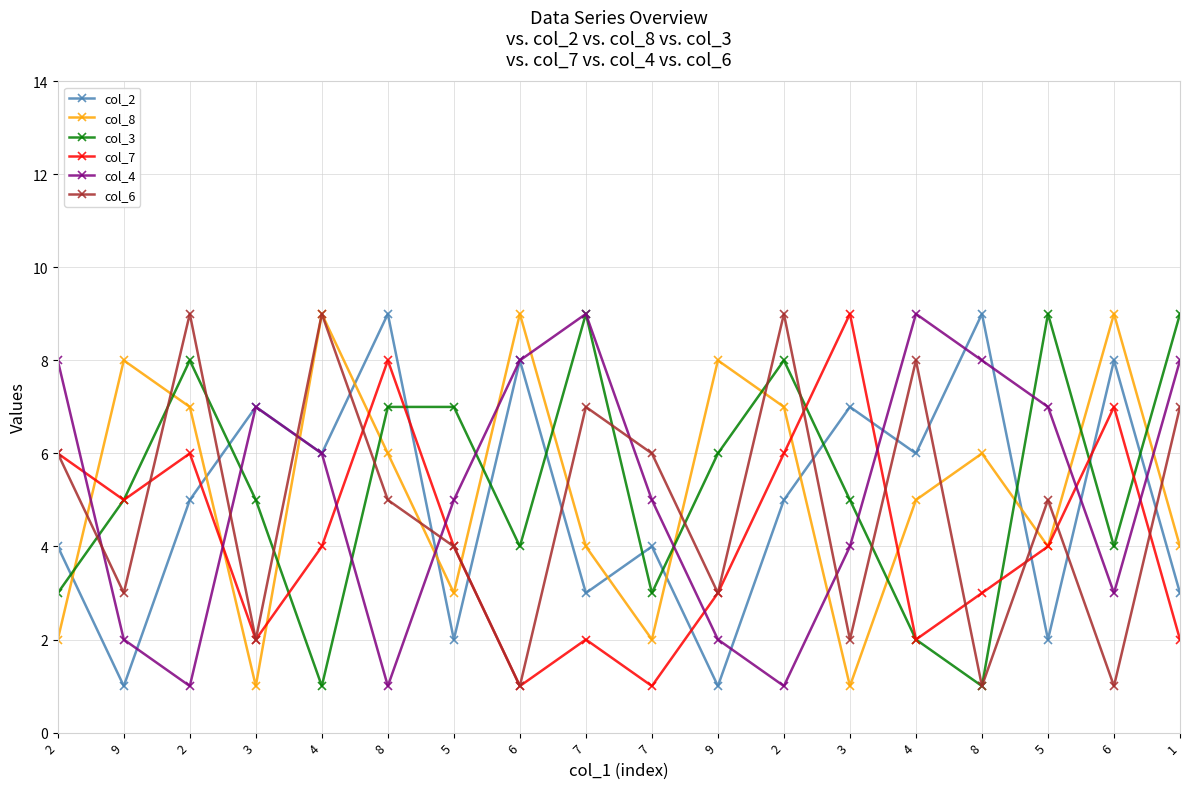

True or false: col_3 has more than 1 interior local peaks.

True